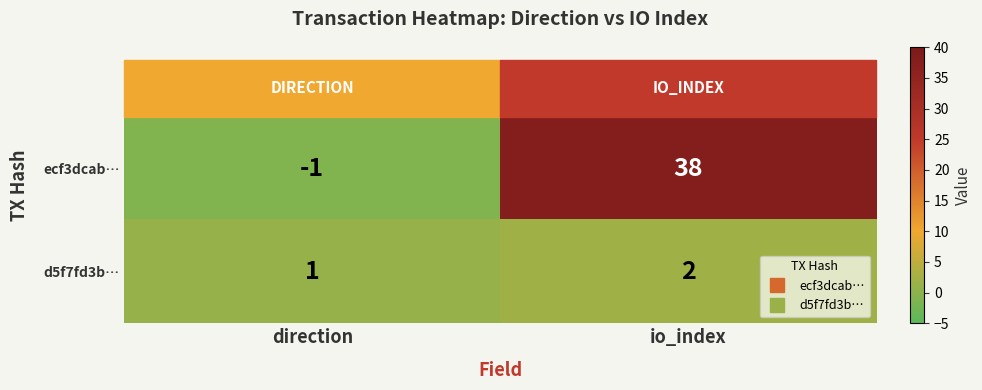

What is the difference between the maximum and minimum values in the ecf3dcab… series?

39